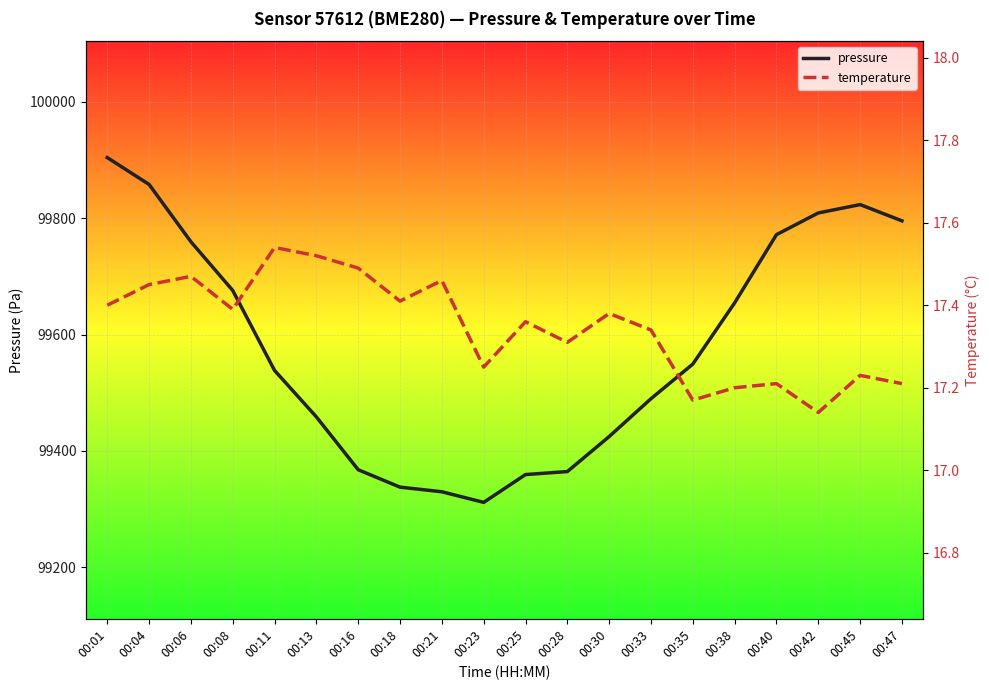

Rank the series by their maximum value, from lowest to highest.

temperature, pressure